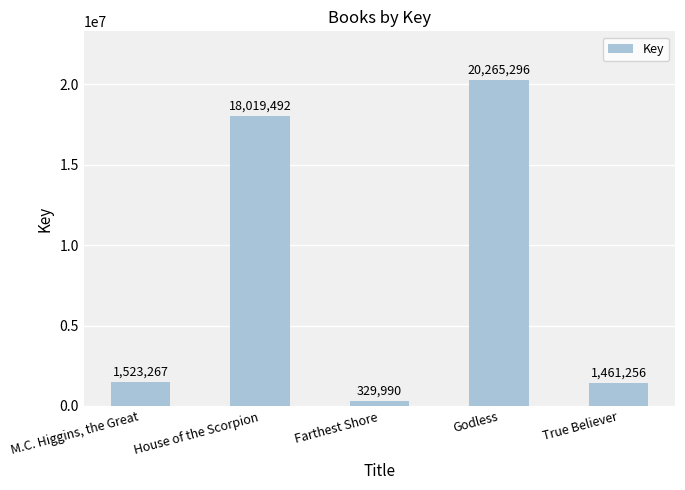

What is the label of the 5th bar from the right?

M.C. Higgins, the Great